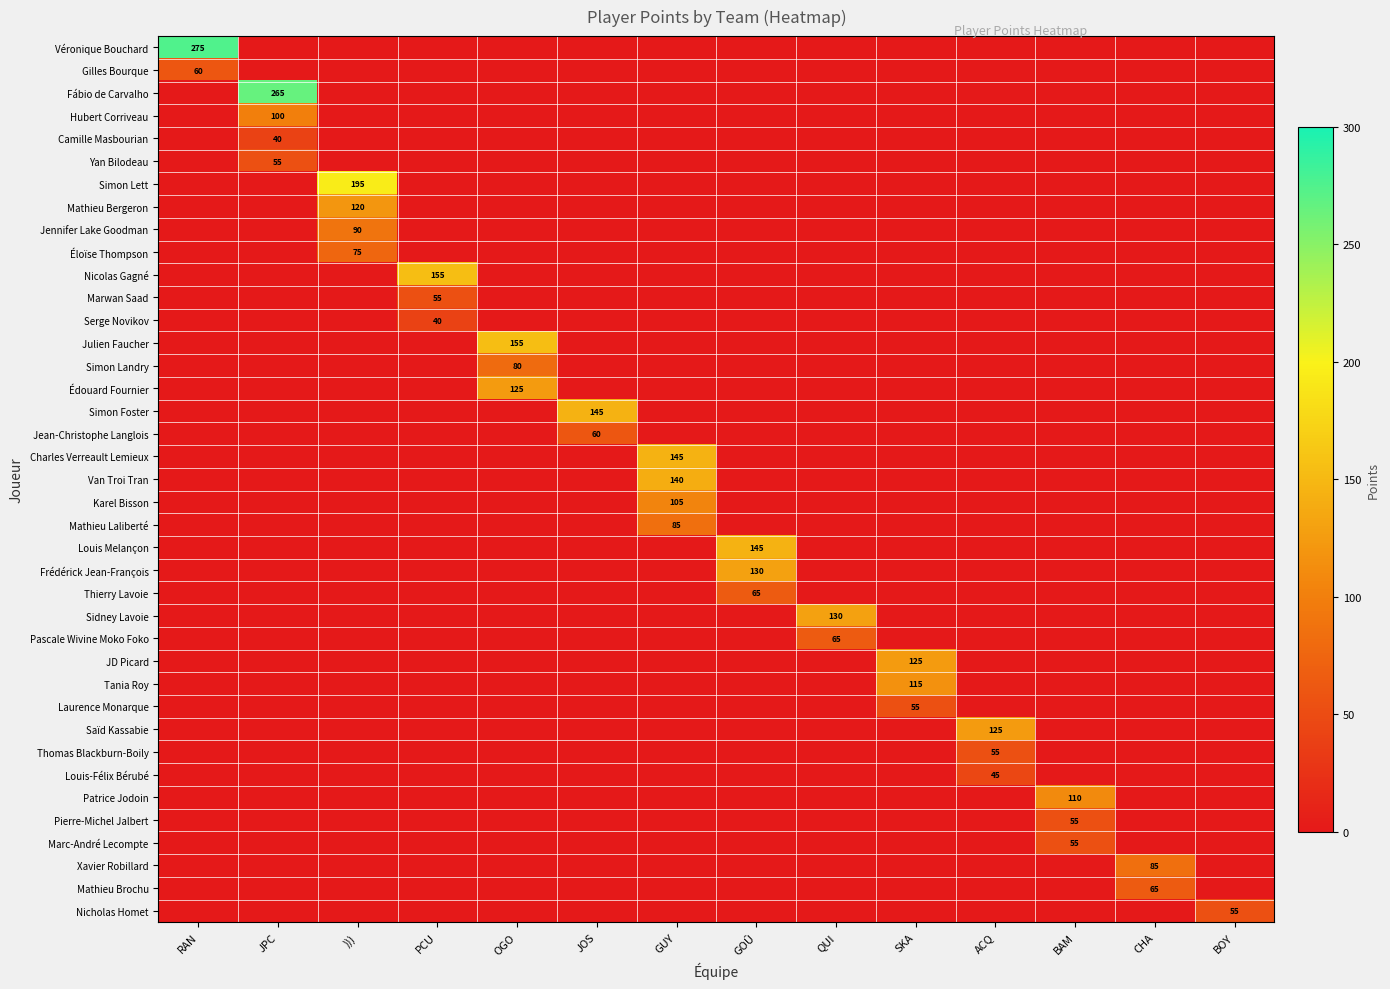

What is the difference between the highest and lowest values at BOY?

55